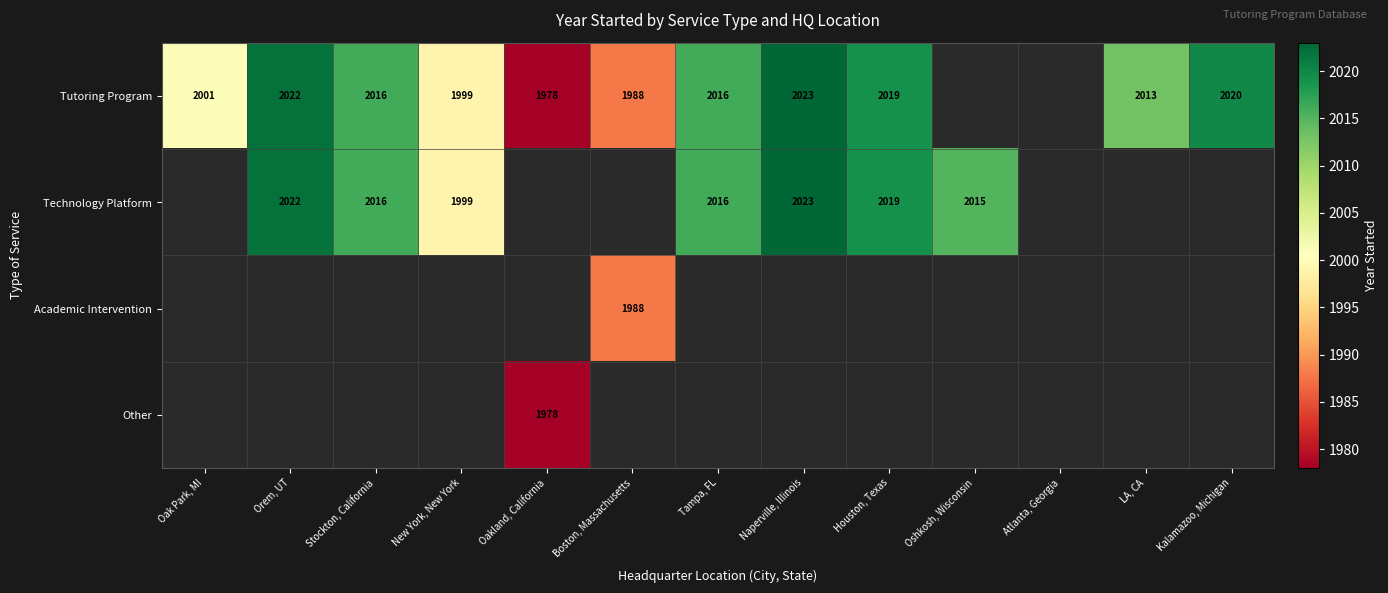

At how many categories does at least one series exceed 1993?

10